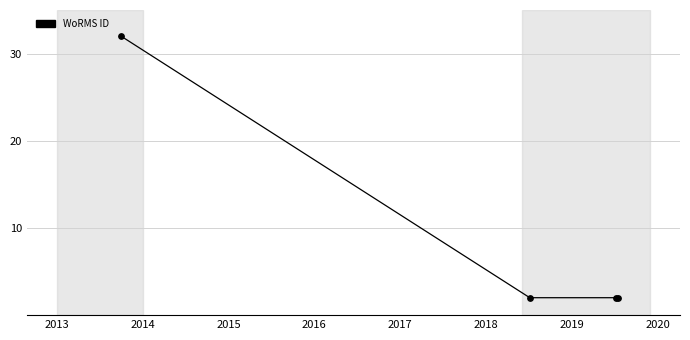

What is the greatest value displayed?

32